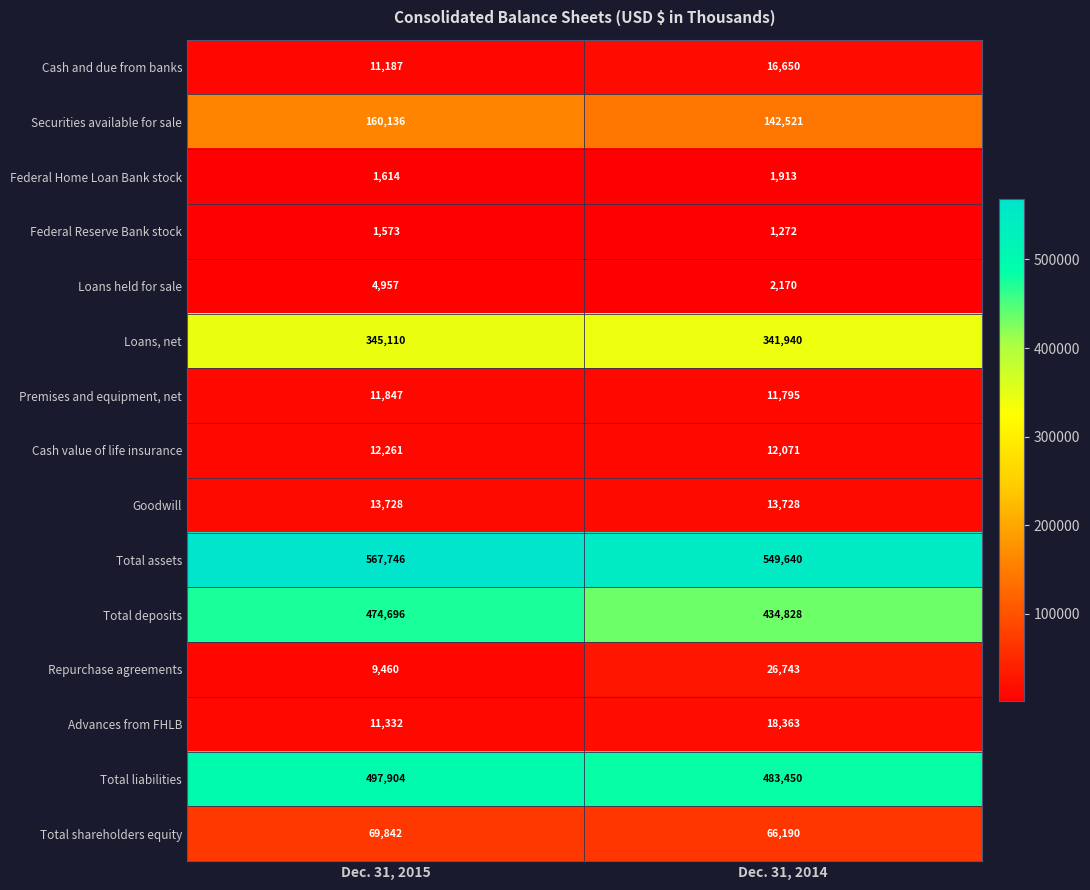

Reading left to right, what are all the values shown in this chart?

Cash and due from banks: 11187	16650
Securities available for sale: 160136	142521
Federal Home Loan Bank stock: 1614	1913
Federal Reserve Bank stock: 1573	1272
Loans held for sale: 4957	2170
Loans, net: 345110	341940
Premises and equipment, net: 11847	11795
Cash value of life insurance: 12261	12071
Goodwill: 13728	13728
Total assets: 567746	549640
Total deposits: 474696	434828
Repurchase agreements: 9460	26743
Advances from FHLB: 11332	18363
Total liabilities: 497904	483450
Total shareholders equity: 69842	66190